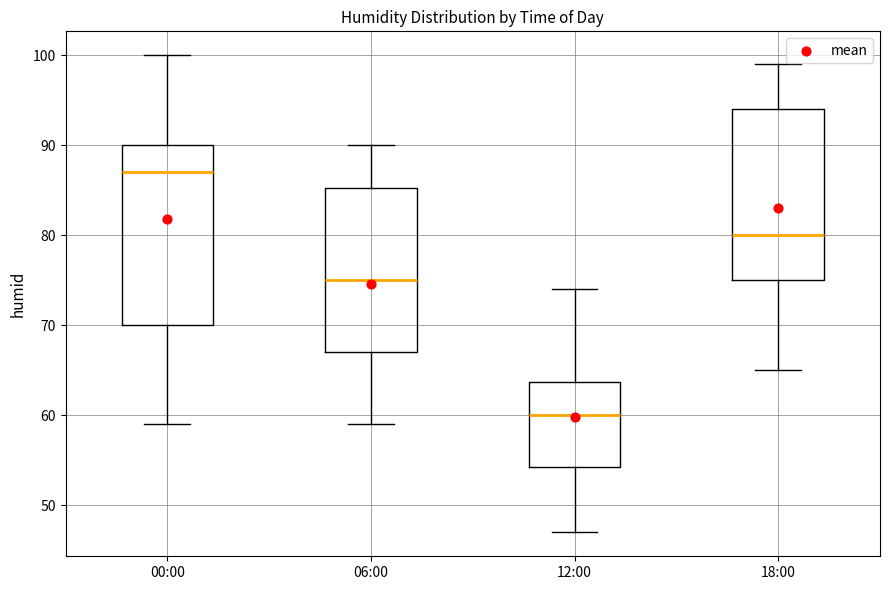

Where is the lower edge of the box for 18:00 on the y-axis? The values are not printed on the chart, so give them approximately, as read against the axis.

75